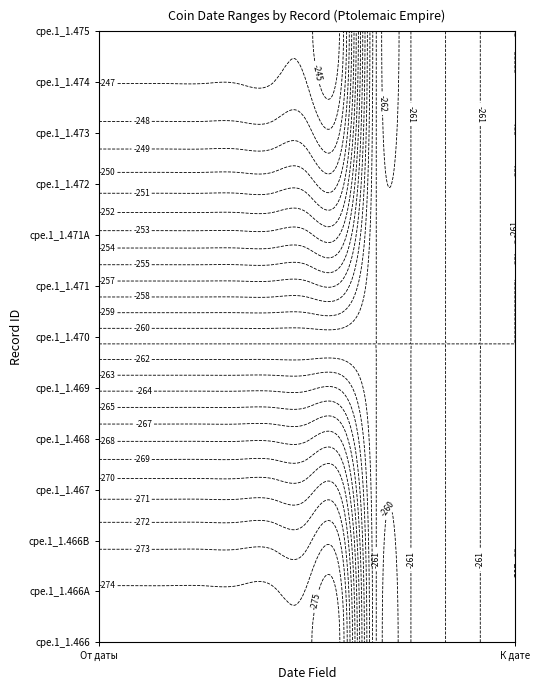

The value of cpe.1_1.475 at К дате is -261. True or false?

True